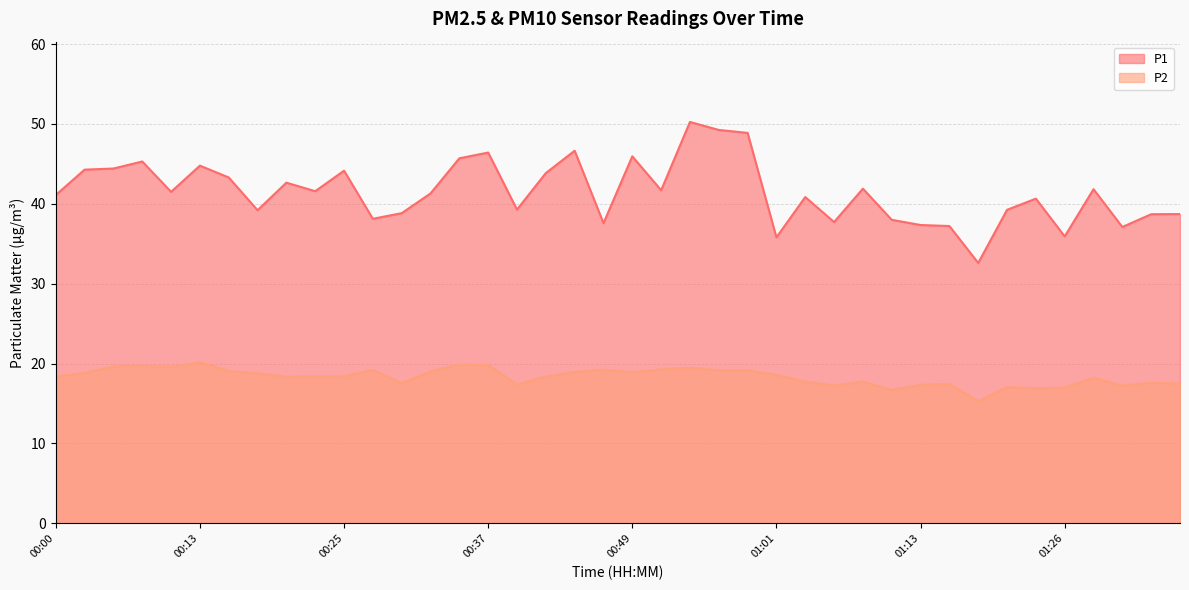

List the series in order of their peak value, highest first.

P1, P2